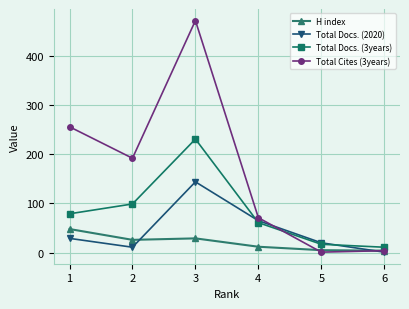

The value of Total Docs. (2020) at 3 is 58. True or false?

False